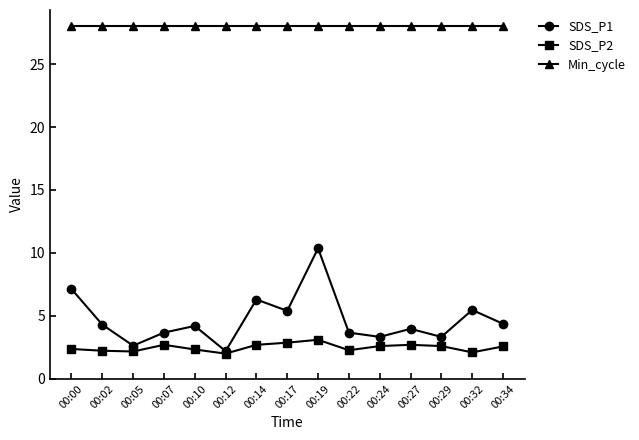

What is the minimum value for SDS_P2?

2.0